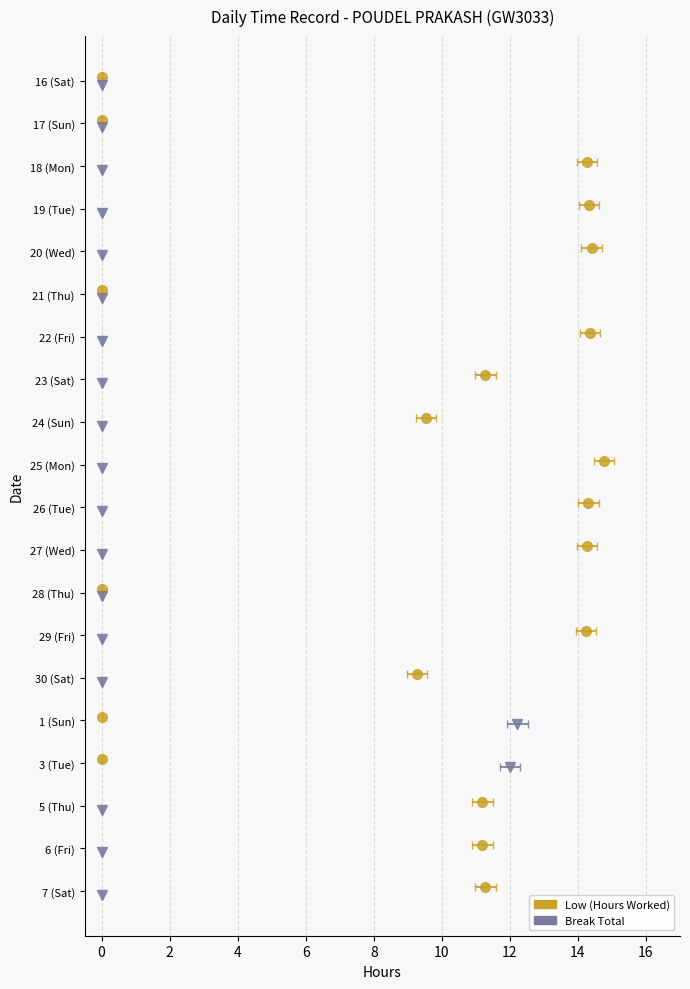

What are all the series names shown in the legend?

Low (Hours Worked), Break Total